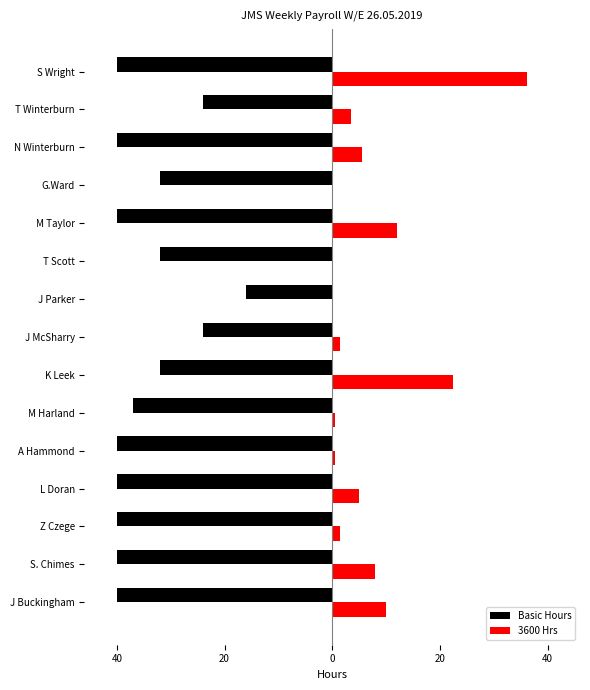

What are all the series names shown in the legend?

Basic Hours, 3600 Hrs